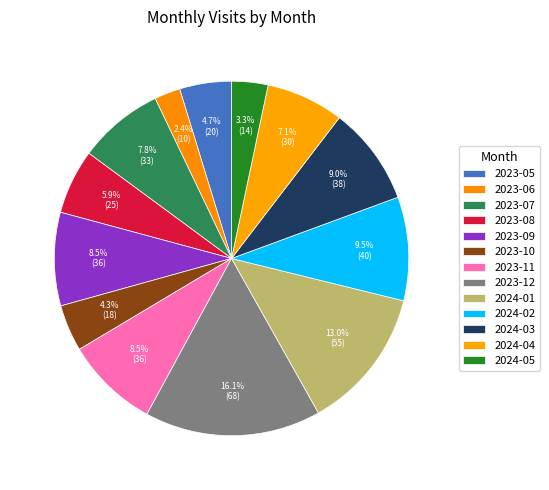

Count the number of slices in the pie.

13